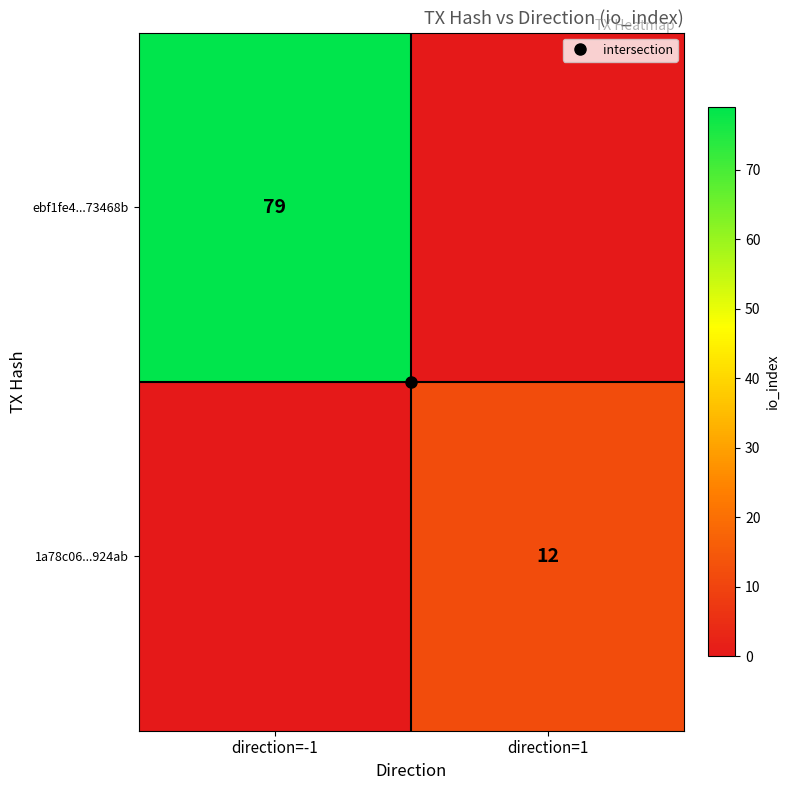

What is the sum of the ebf1fe4...73468b values at direction=-1 and direction=1?

79